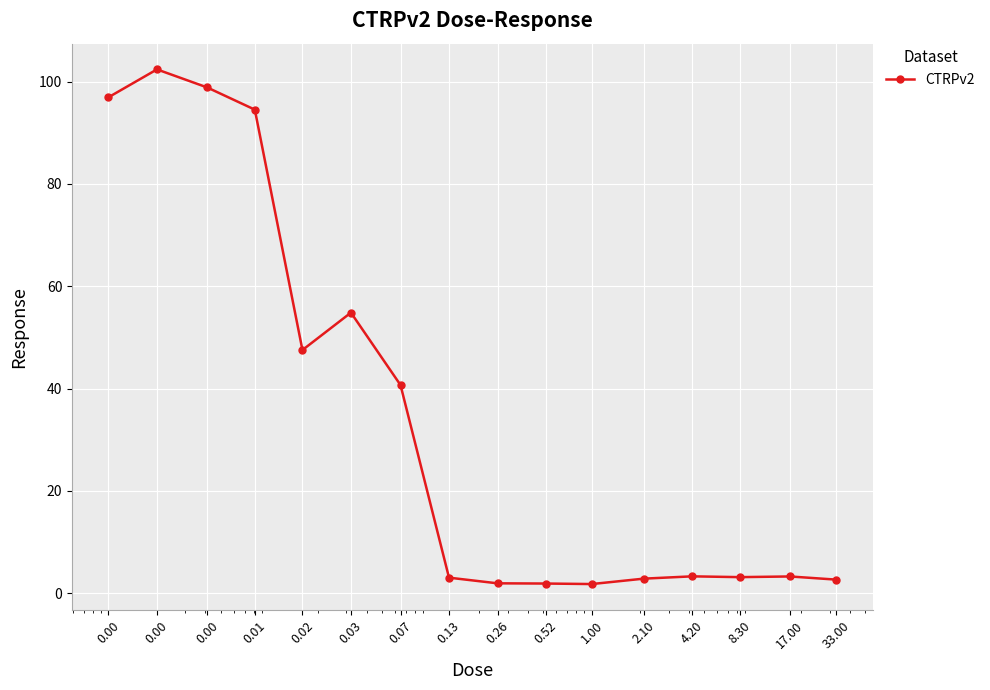

True or false: the data has more than 0 interior local peaks.

True